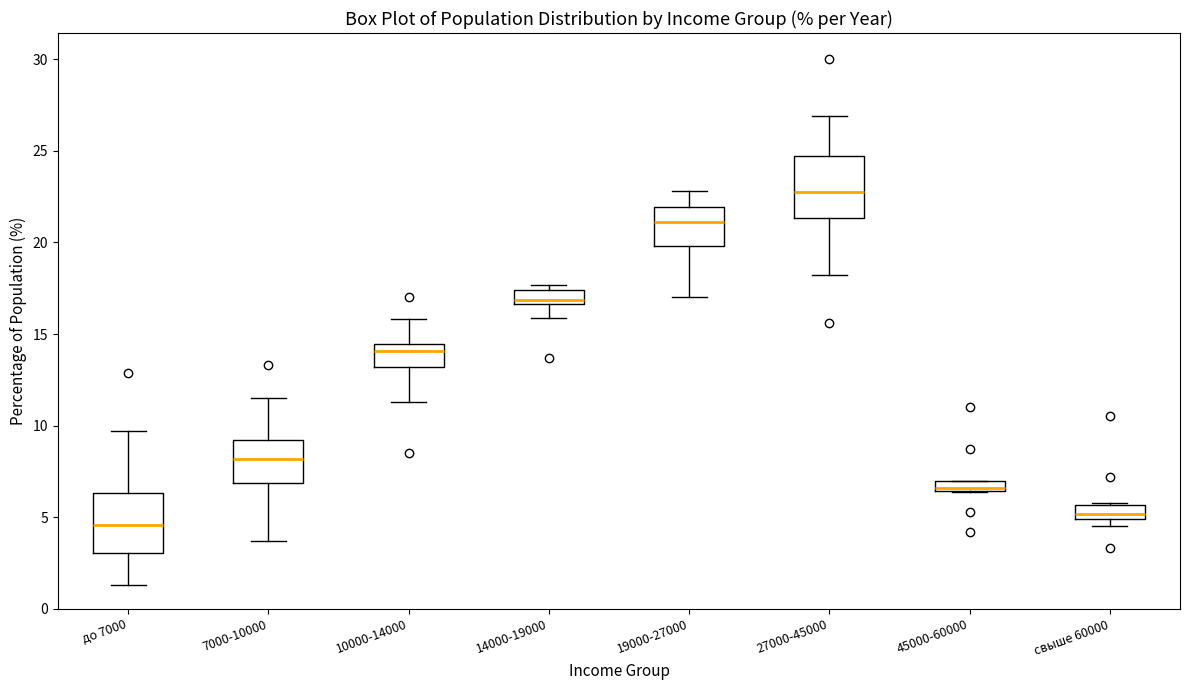

Where is the lower edge of the box for 27000-45000 on the y-axis? The values are not printed on the chart, so give them approximately, as read against the axis.

21.5